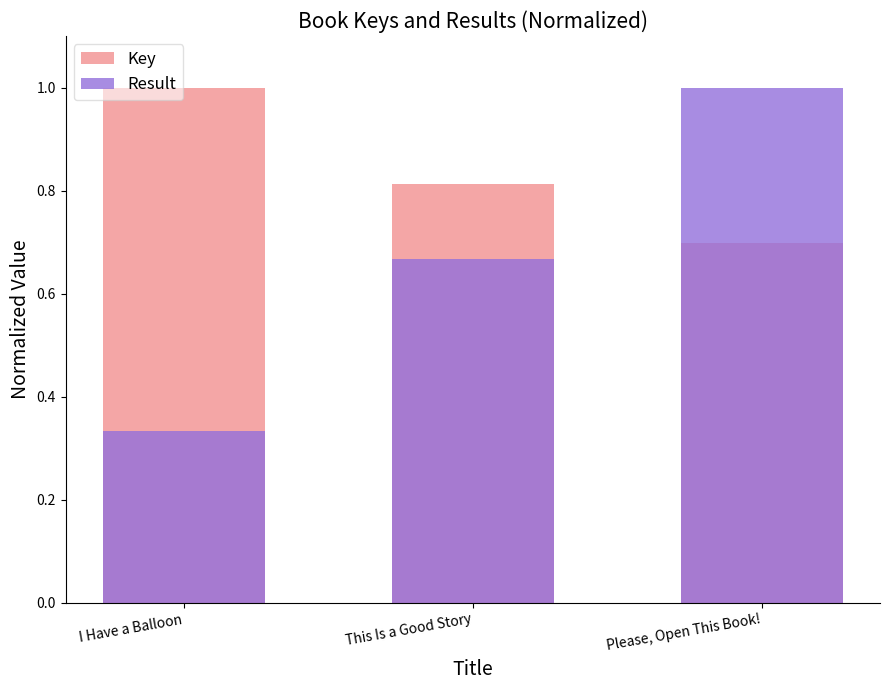

List the series in order of their overall mean, highest first.

Key, Result